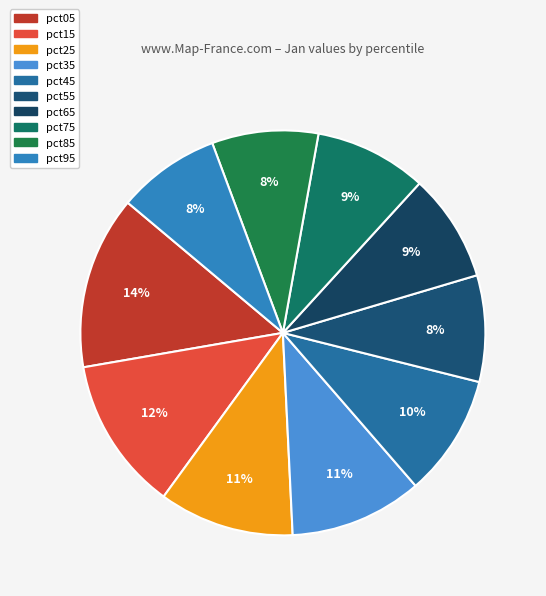

To the nearest percent, what portion does pct45 represent?

10%